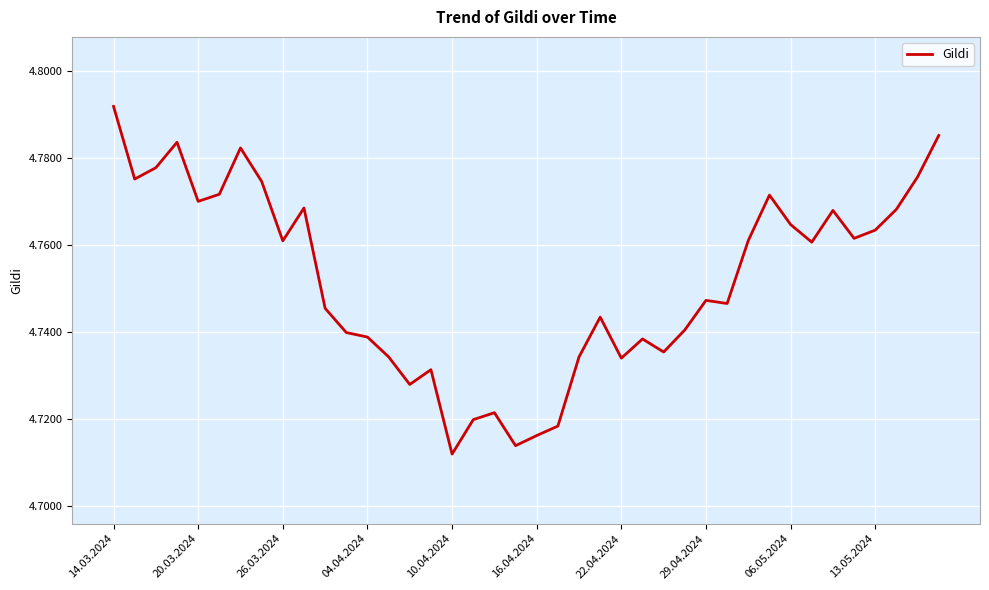

Which category has the highest value across all series?

14.03.2024